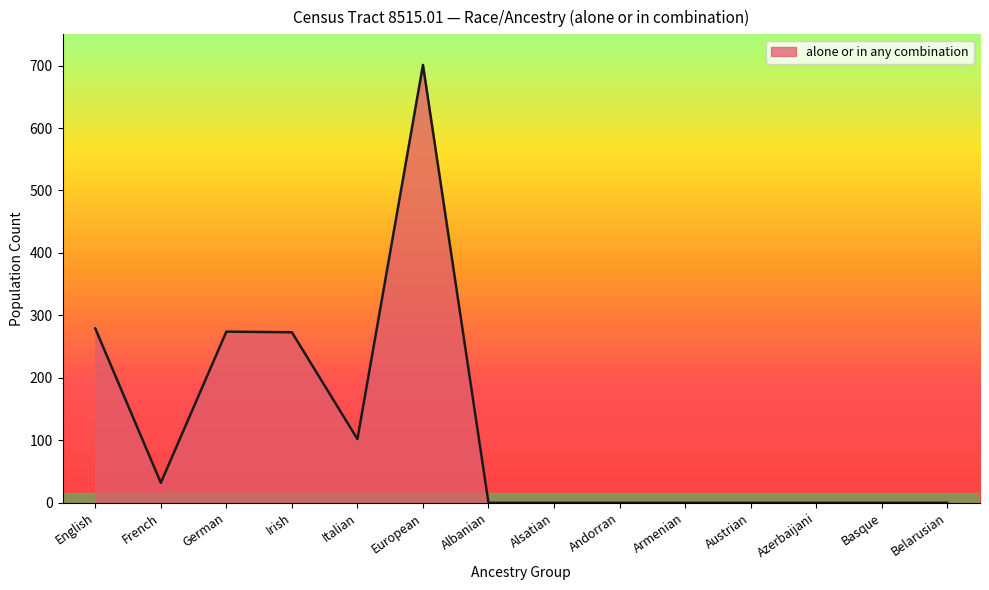

What position from the right is English?

14